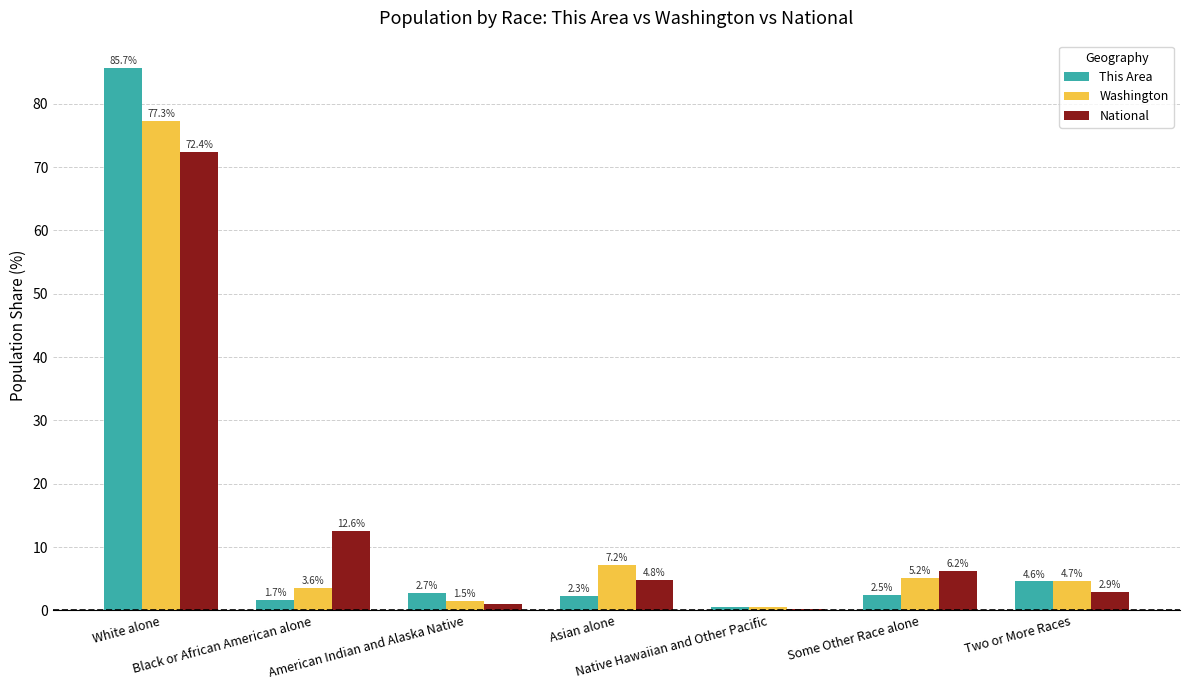

How many data points does each series have?

7